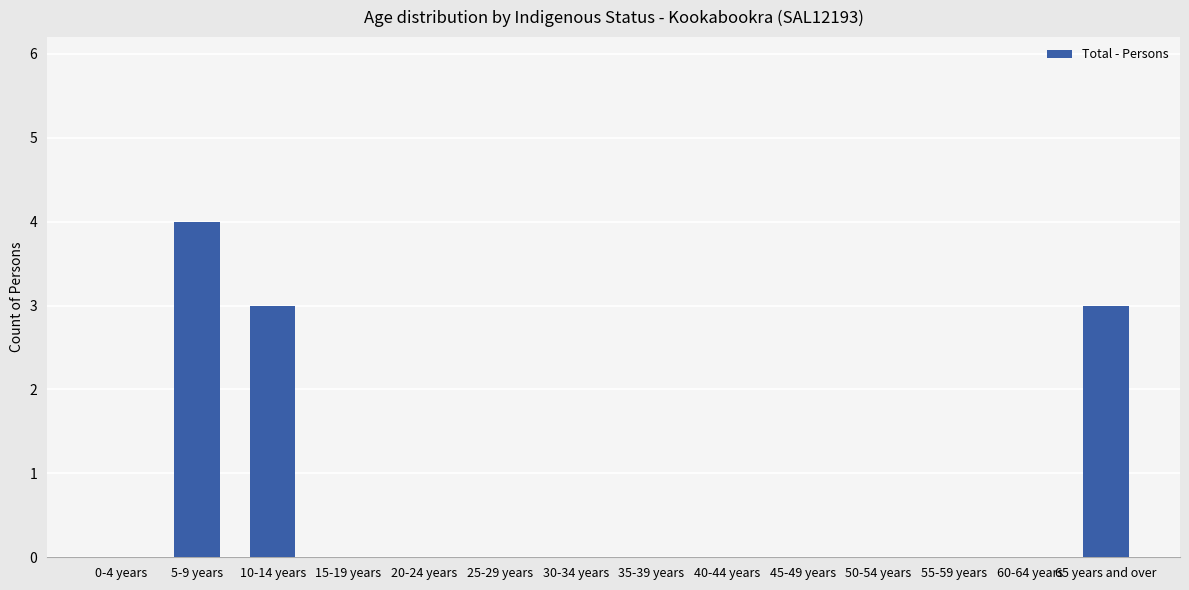

The chart shows a value of 0 at 45-49 years. True or false?

True